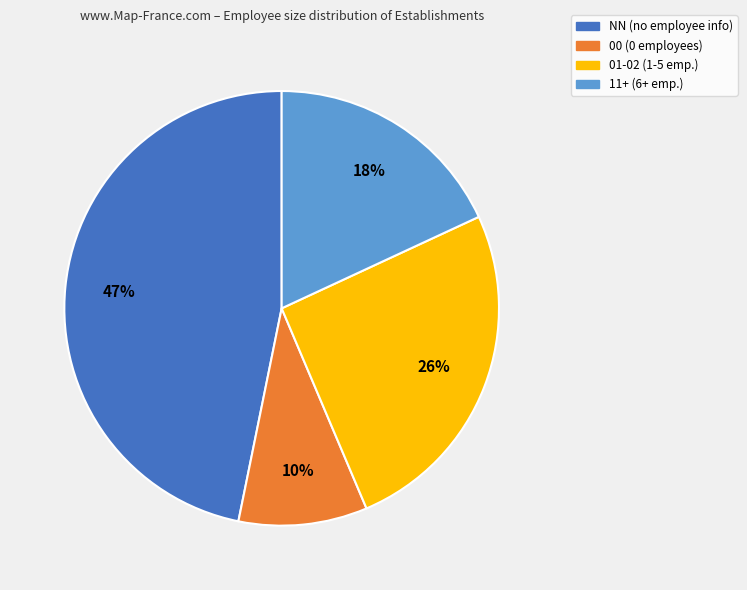

Which has a higher value, 01-02 (1-5 emp.) or 11+ (6+ emp.)?

01-02 (1-5 emp.)